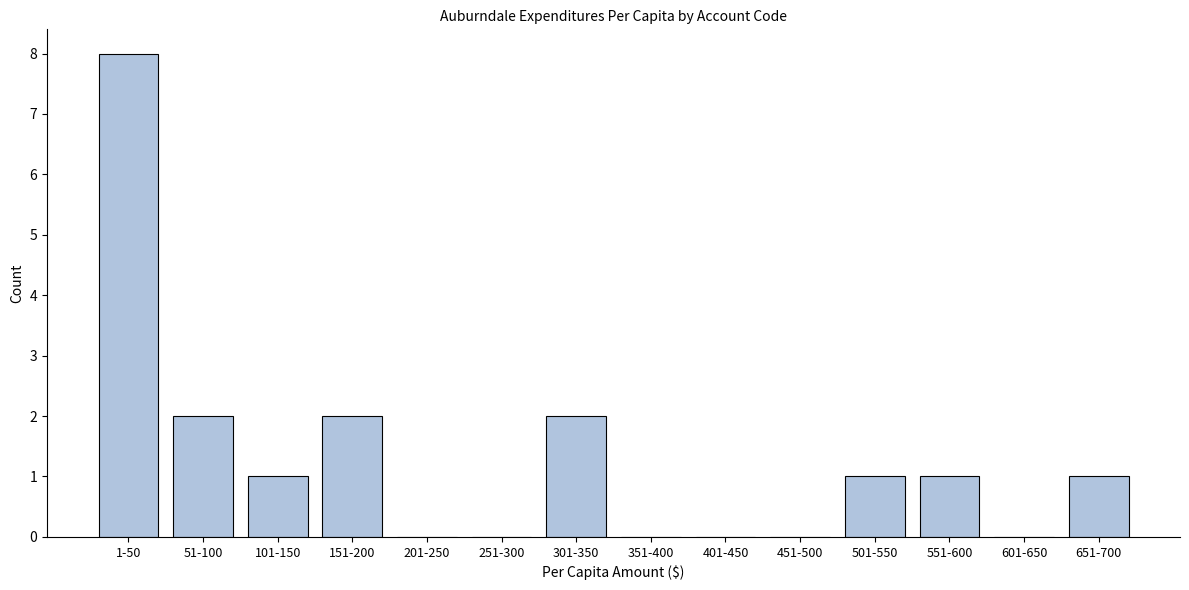

Reading left to right, extract all data points from this chart.

1-50=8	51-100=2	101-150=1	151-200=2	201-250=0	251-300=0	301-350=2	351-400=0	401-450=0	451-500=0	501-550=1	551-600=1	601-650=0	651-700=1